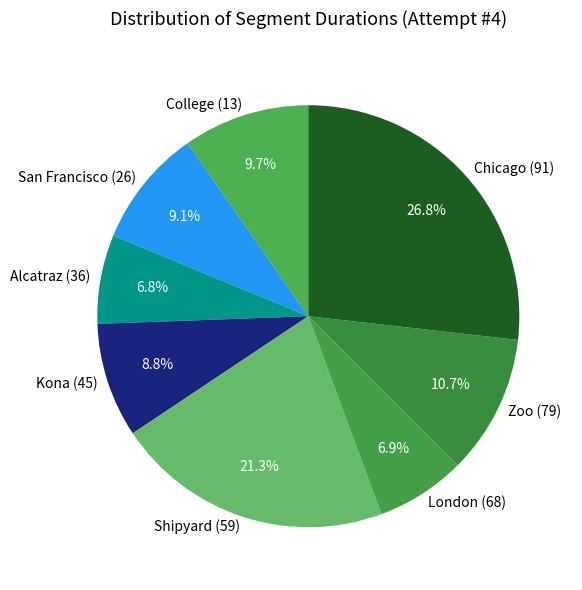

Is it true that College (13) is 10% of the pie?

True